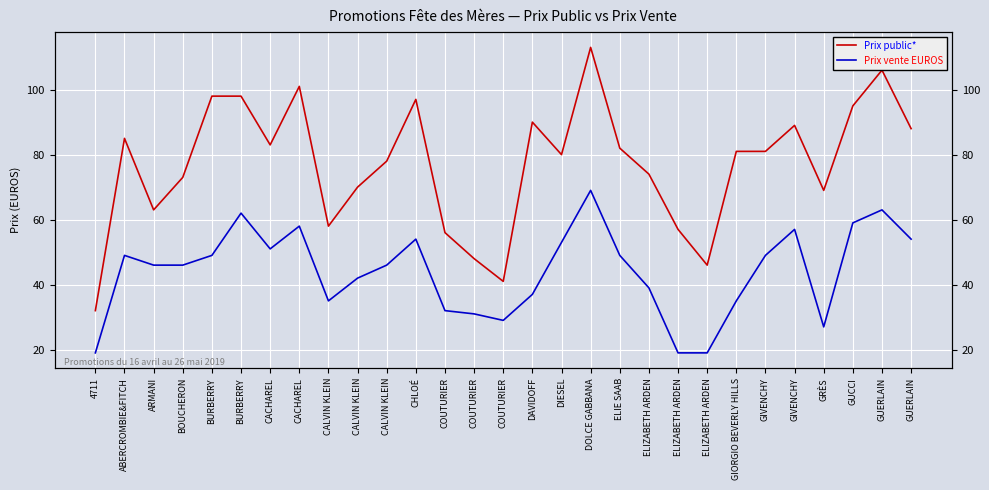

In Prix public*, how many points are lower than both neighbors (excluding endpoints)?

7